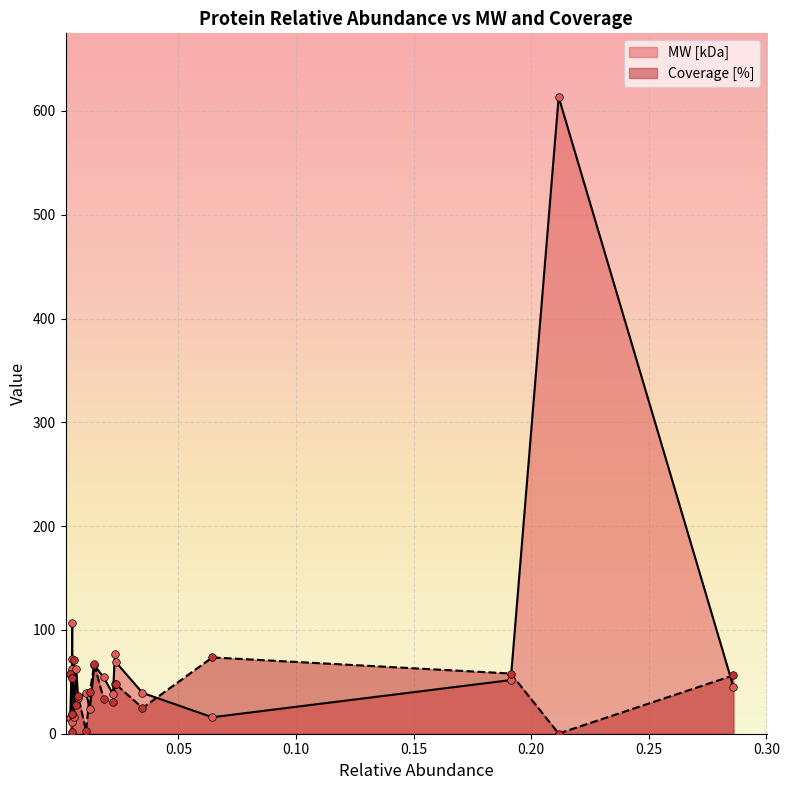

Which series has the largest total across all categories?

MW [kDa]